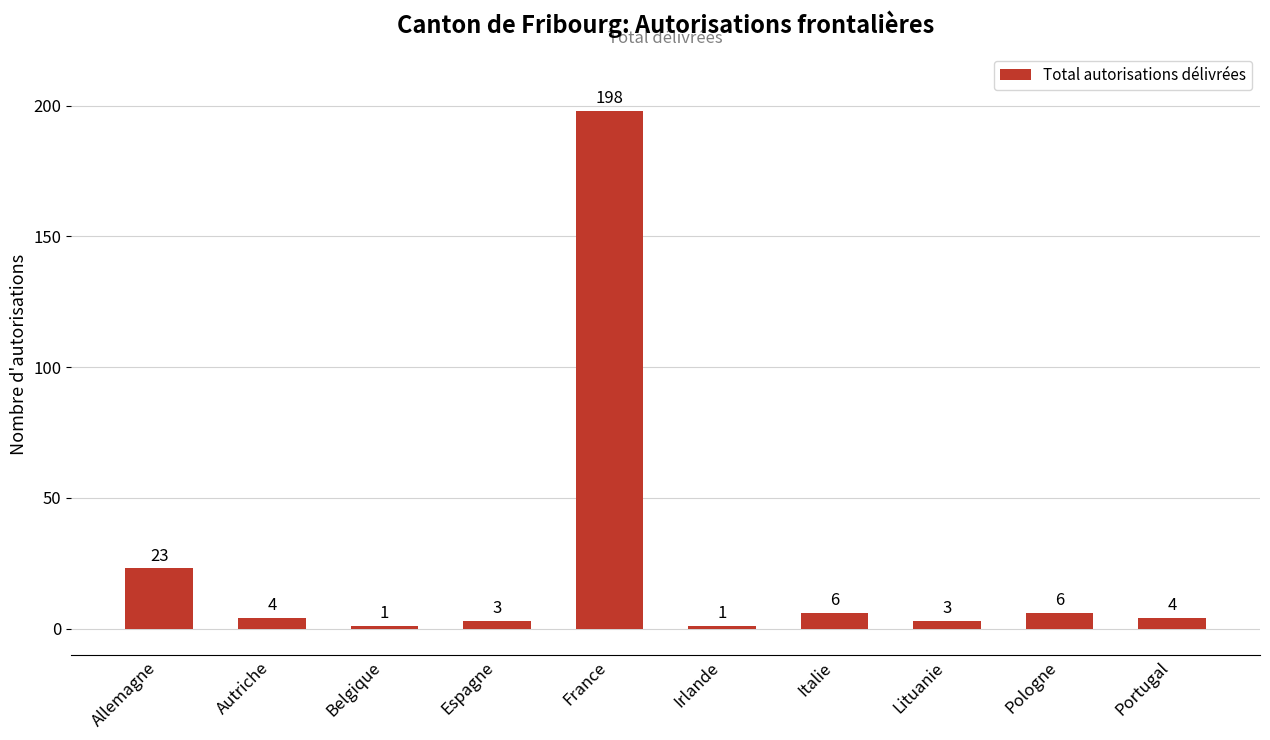

At which label is the value closest to 99?

Allemagne